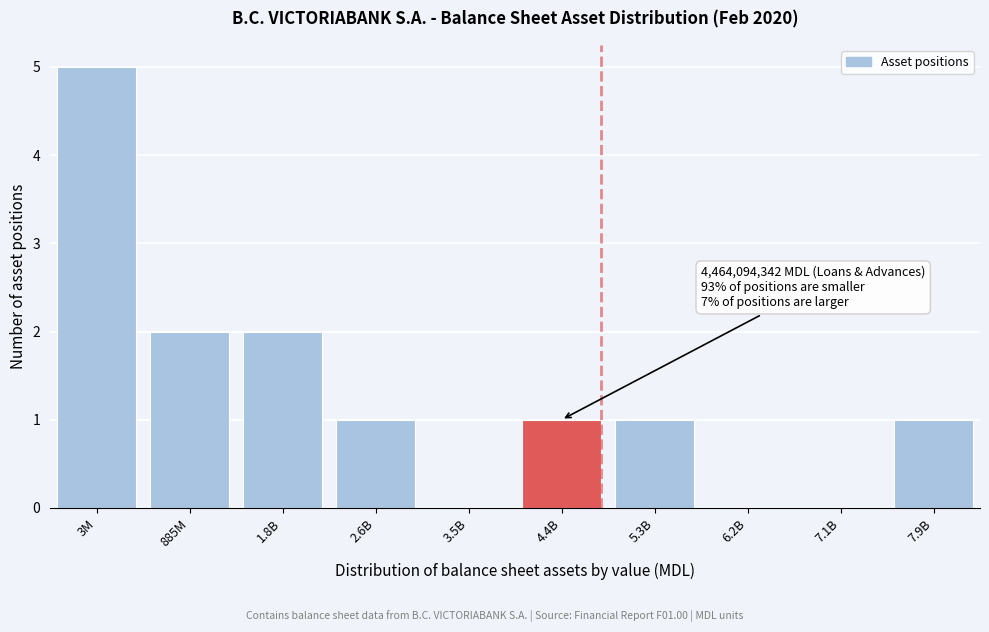

Reading left to right, list all the values displayed in this chart.

3M=5	885M=2	1.8B=2	2.6B=1	3.5B=0	4.4B=1	5.3B=1	6.2B=0	7.1B=0	7.9B=1